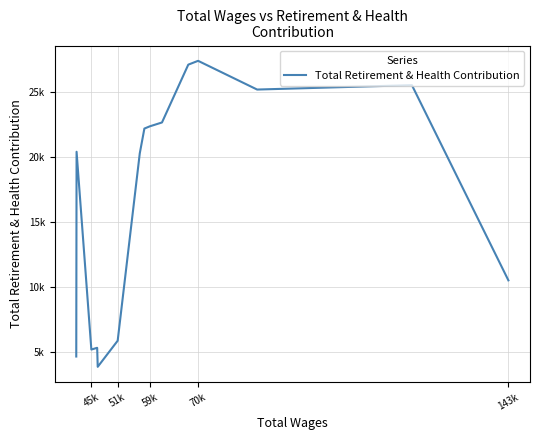

Is it true that the value at 45k is 44594?

False